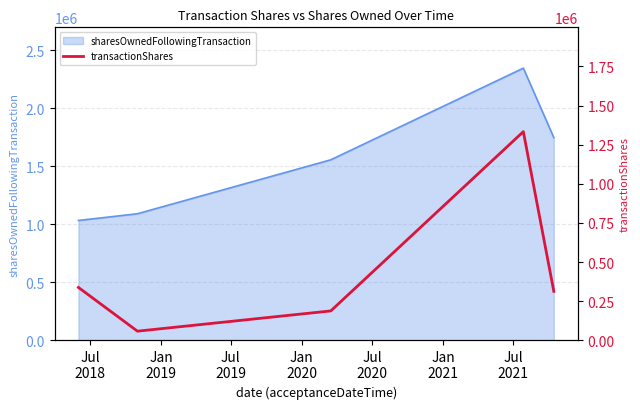

What is the maximum value for sharesOwnedFollowingTransaction?

2344072